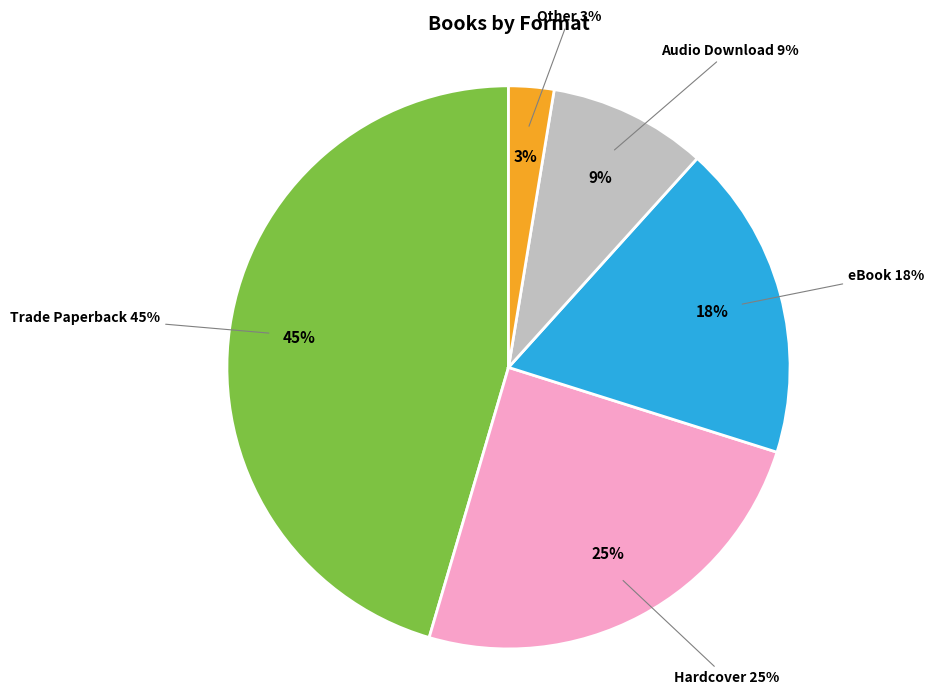

Combined, do Hardcover and eBook account for over 50%?

No